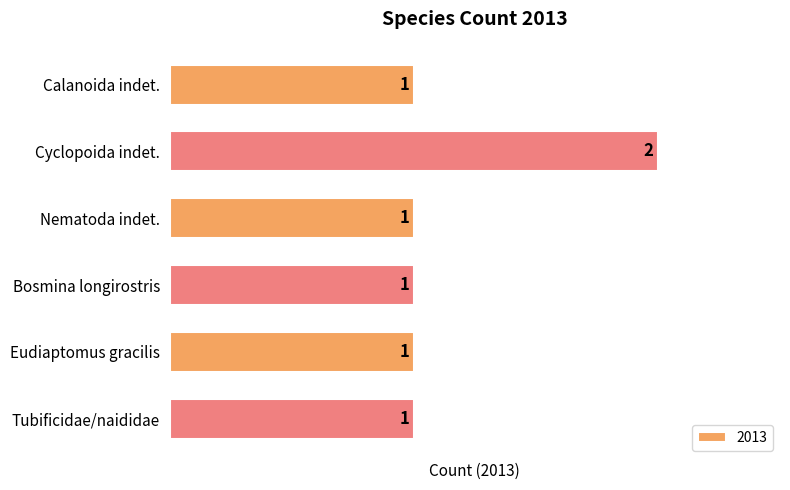

Count the number of categories in the chart.

6